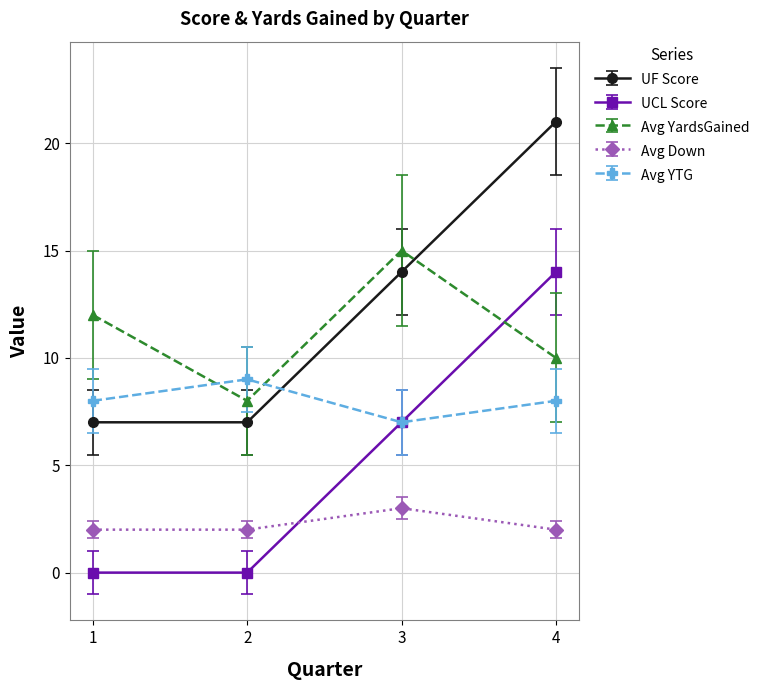

How many data points does each series have?

4